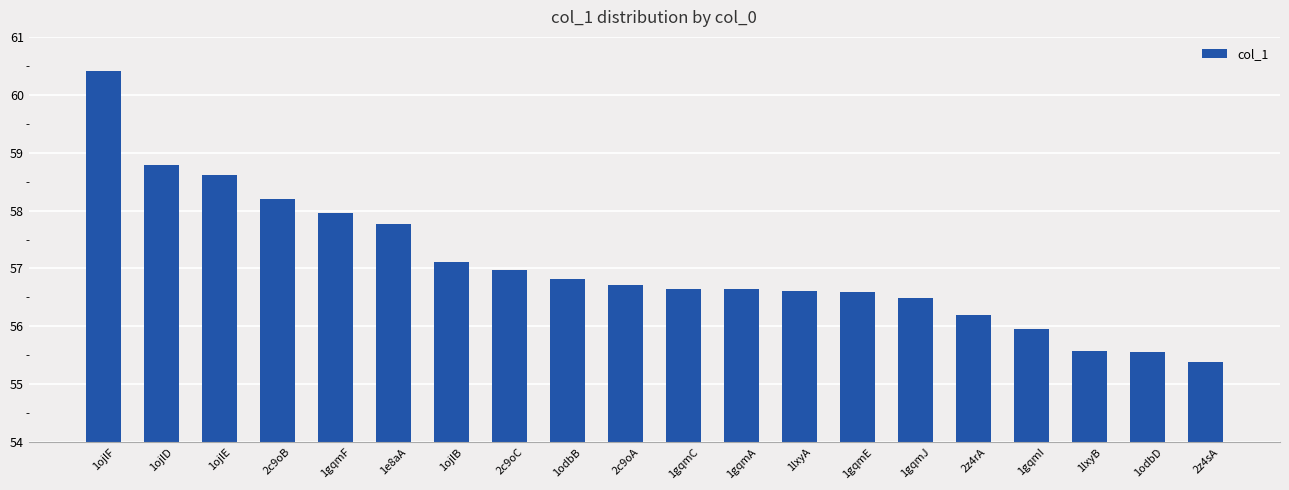

What is the greatest value displayed?

60.4